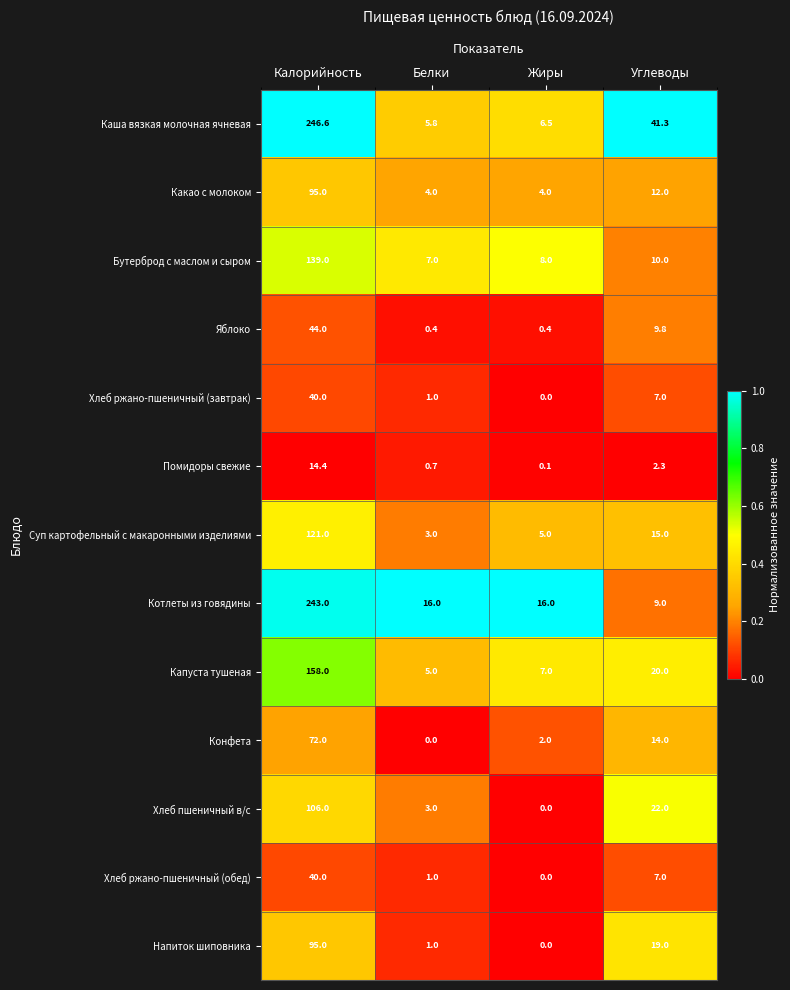

Which category has the highest value across all series?

Калорийность